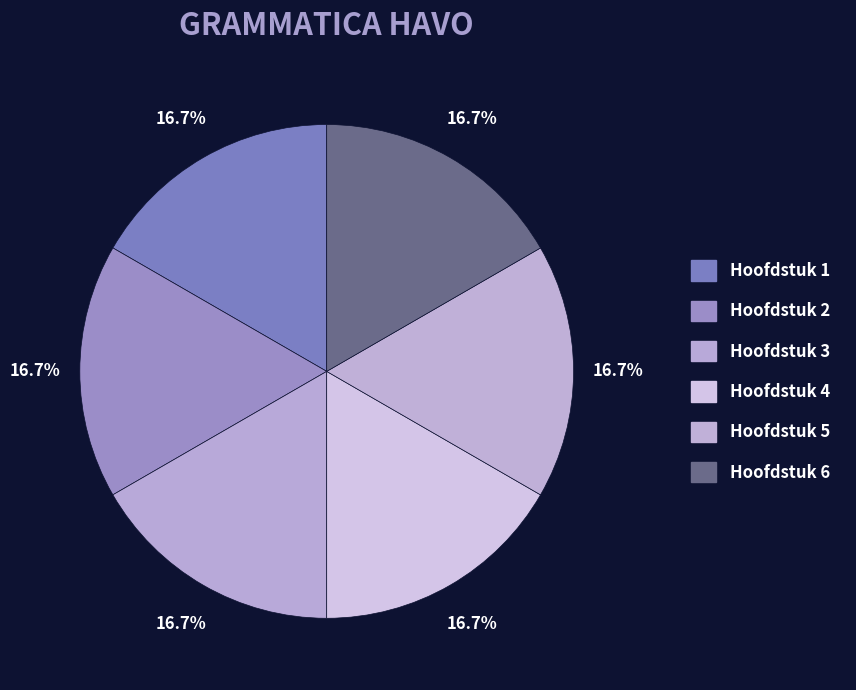

How many segments does this pie chart have?

6